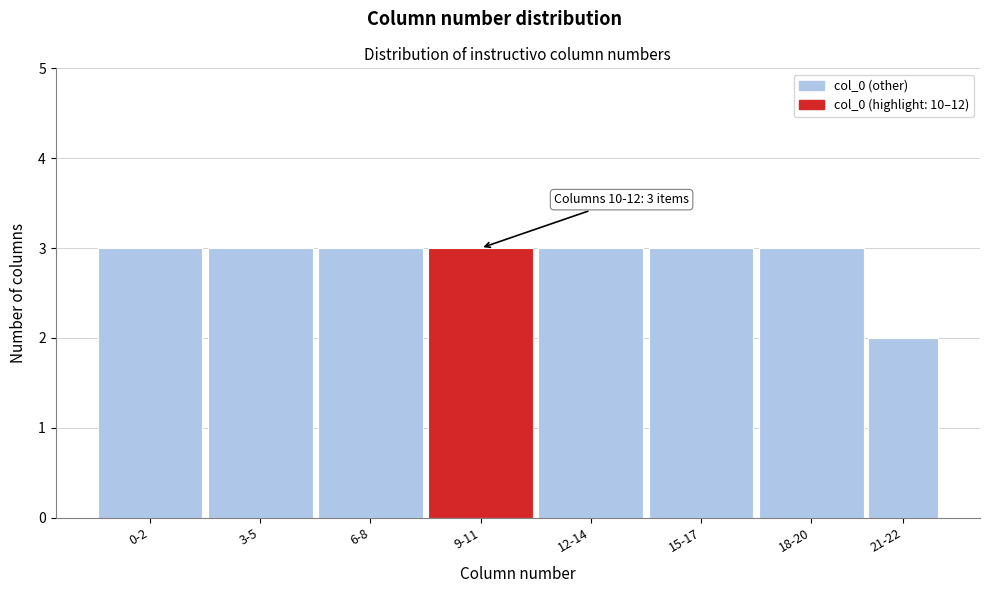

Reading left to right, transcribe all the data shown in this chart.

0-2=3	3-5=3	6-8=3	9-11=3	12-14=3	15-17=3	18-20=3	21-22=2